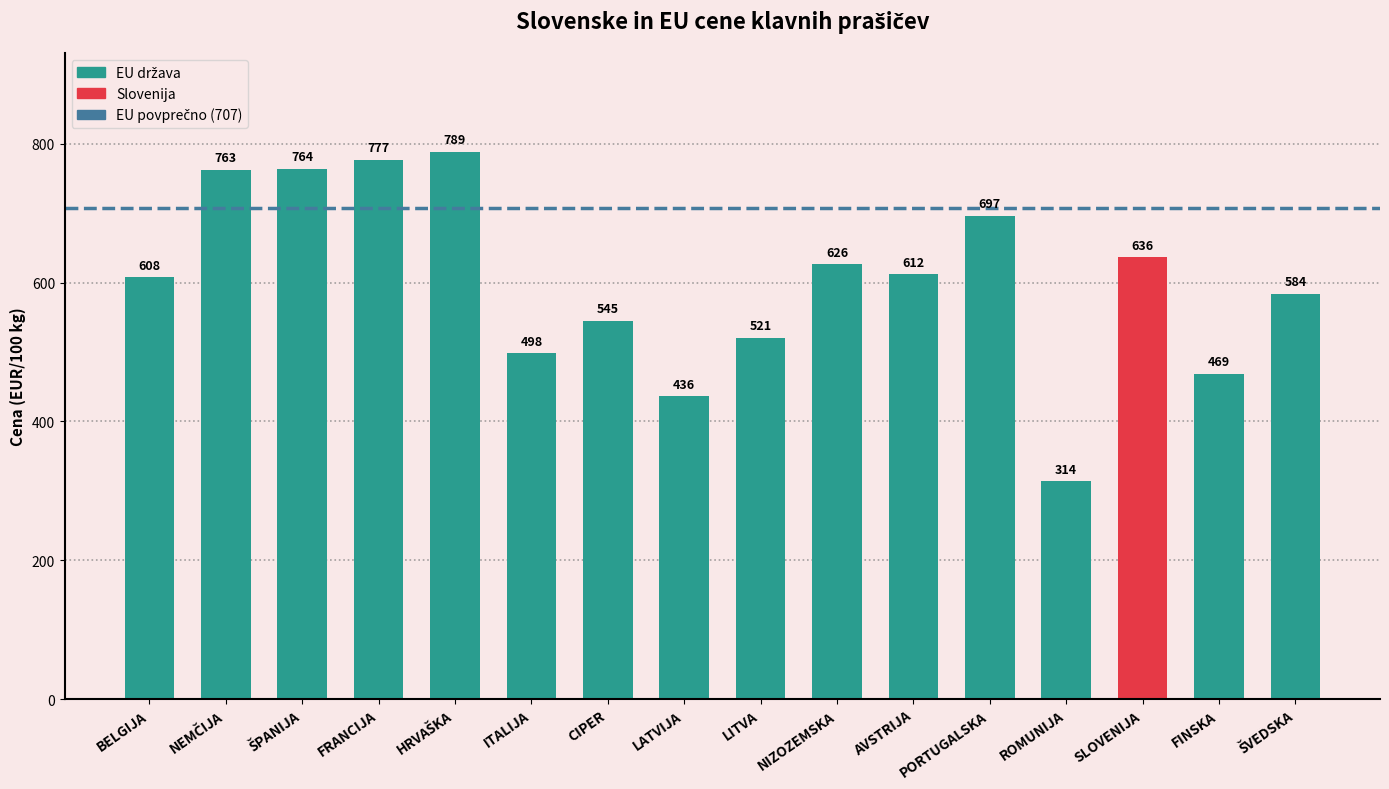

The value at ROMUNIJA is 314.0. True or false?

True